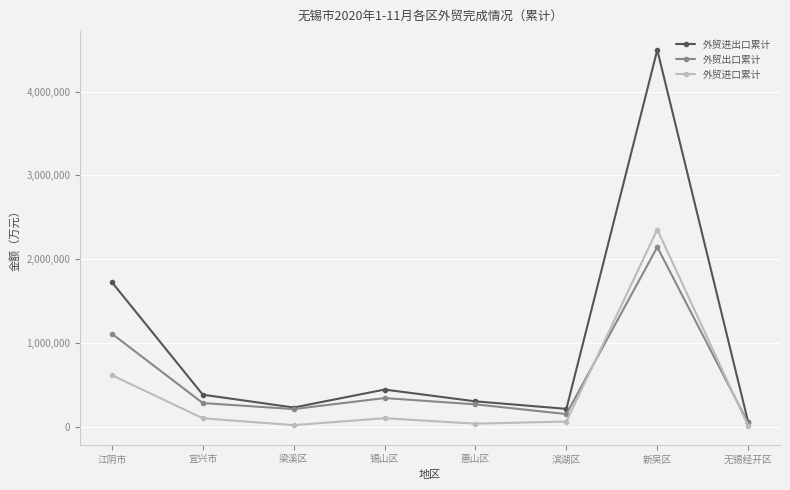

Which series has the largest total across all categories?

外贸进出口累计